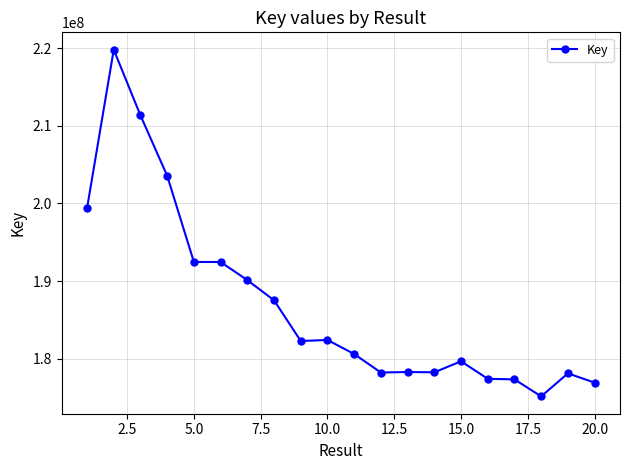

What is the value of the 7th point from the left?

190136180